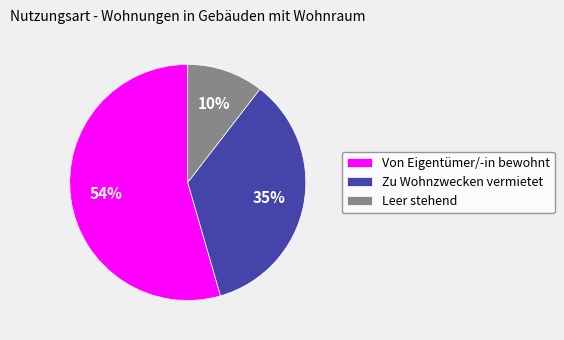

Is it true that Zu Wohnzwecken vermietet is 35% of the pie?

True